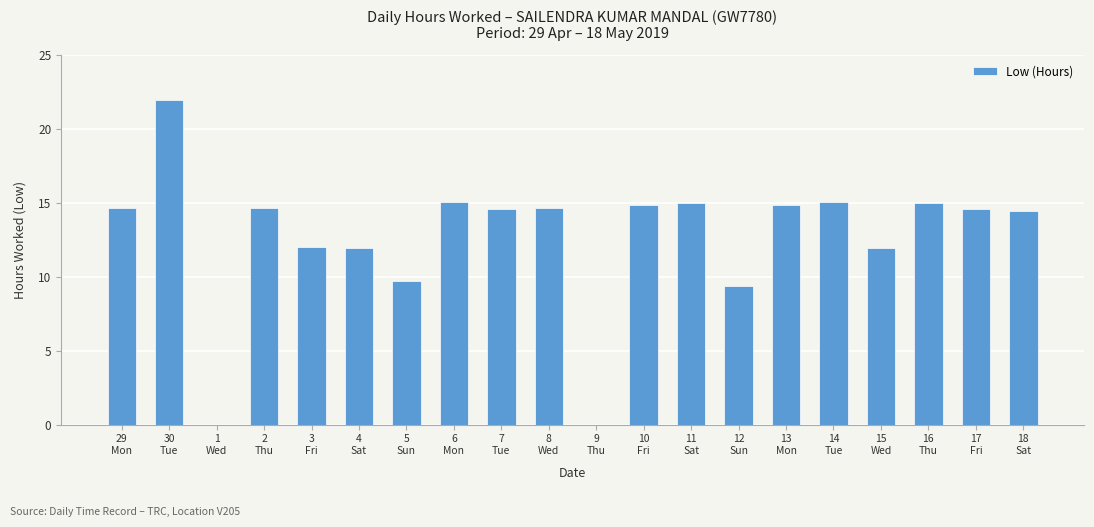

What is the sum of all values?

254.2